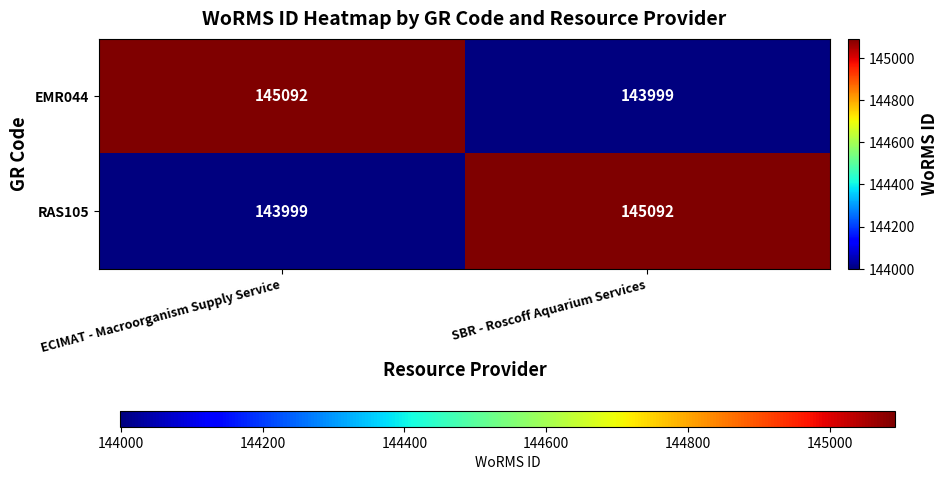

What is the difference between the highest and lowest values at ECIMAT - Macroorganism Supply Service?

1093